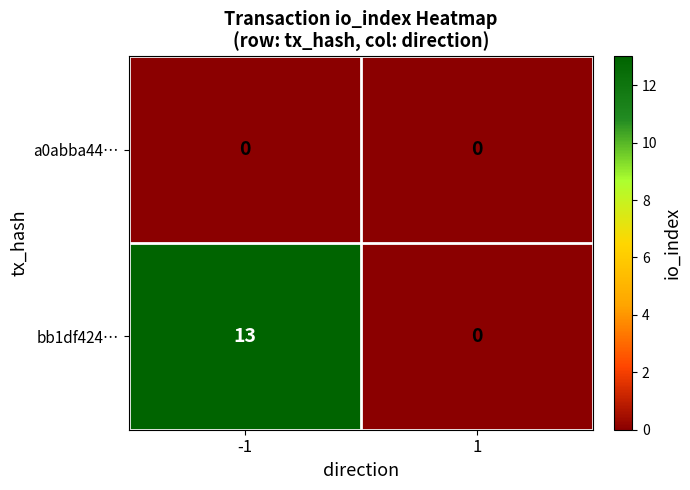

What is the maximum value shown in the chart?

13